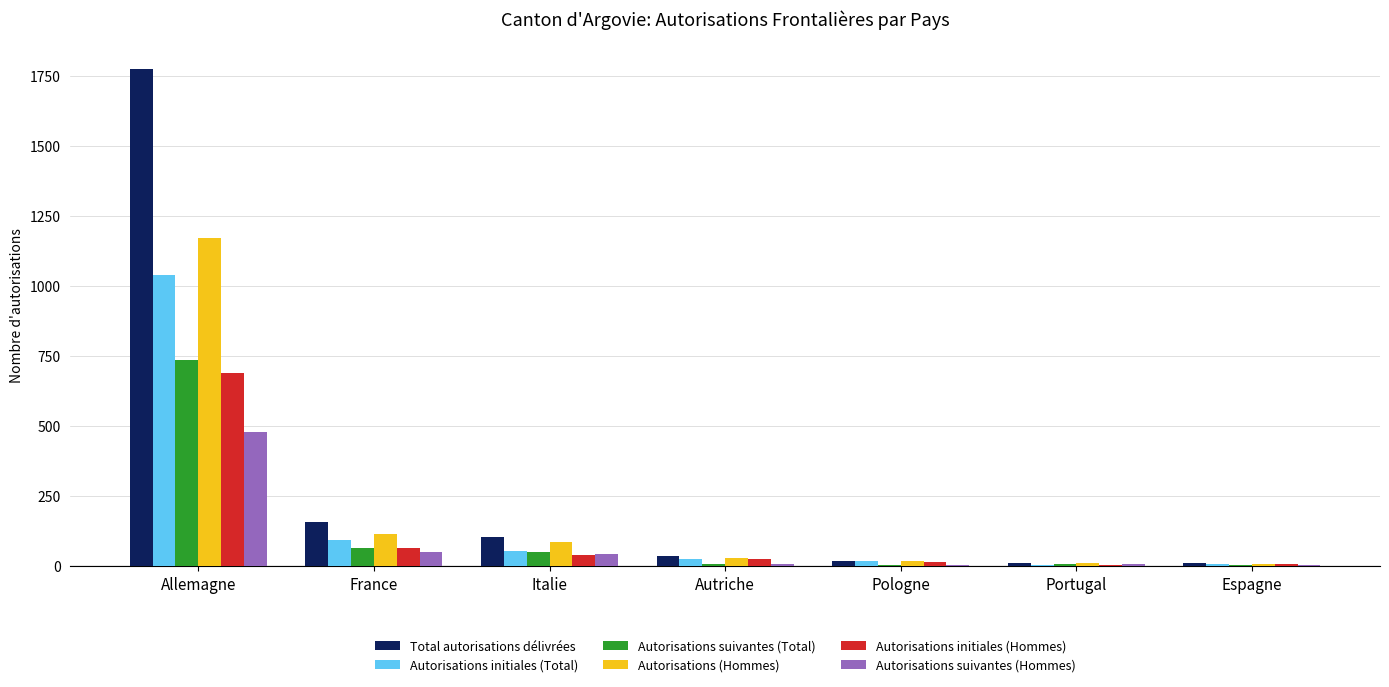

How many data points does each series have?

7